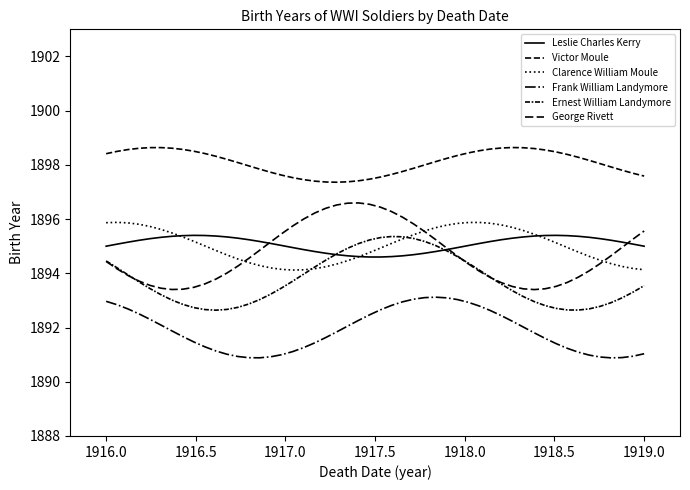

Which series has the largest total across all categories?

Victor Moule